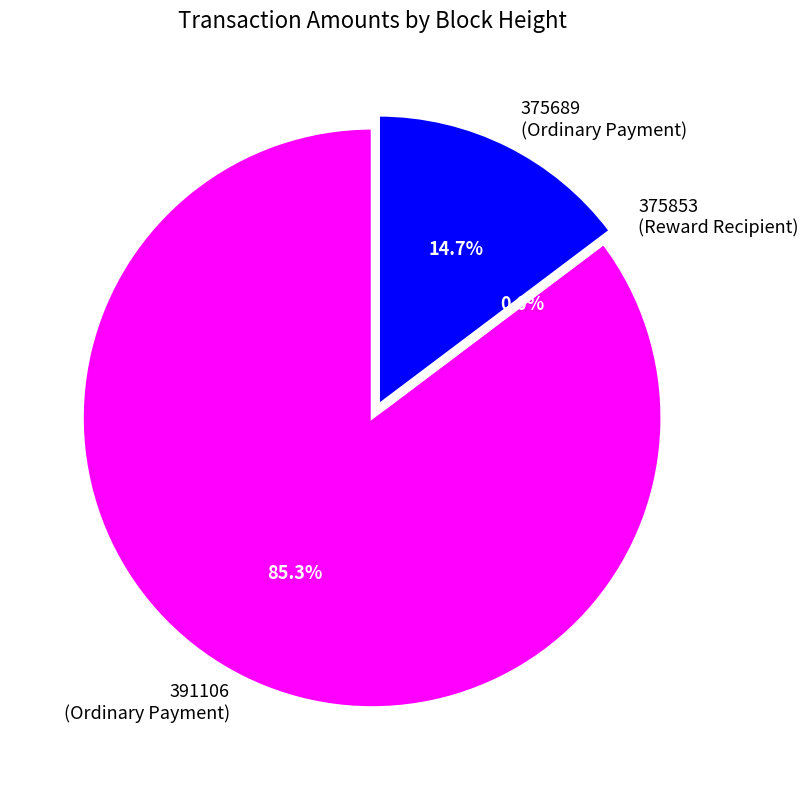

What is the majority slice?

391106
(Ordinary Payment)